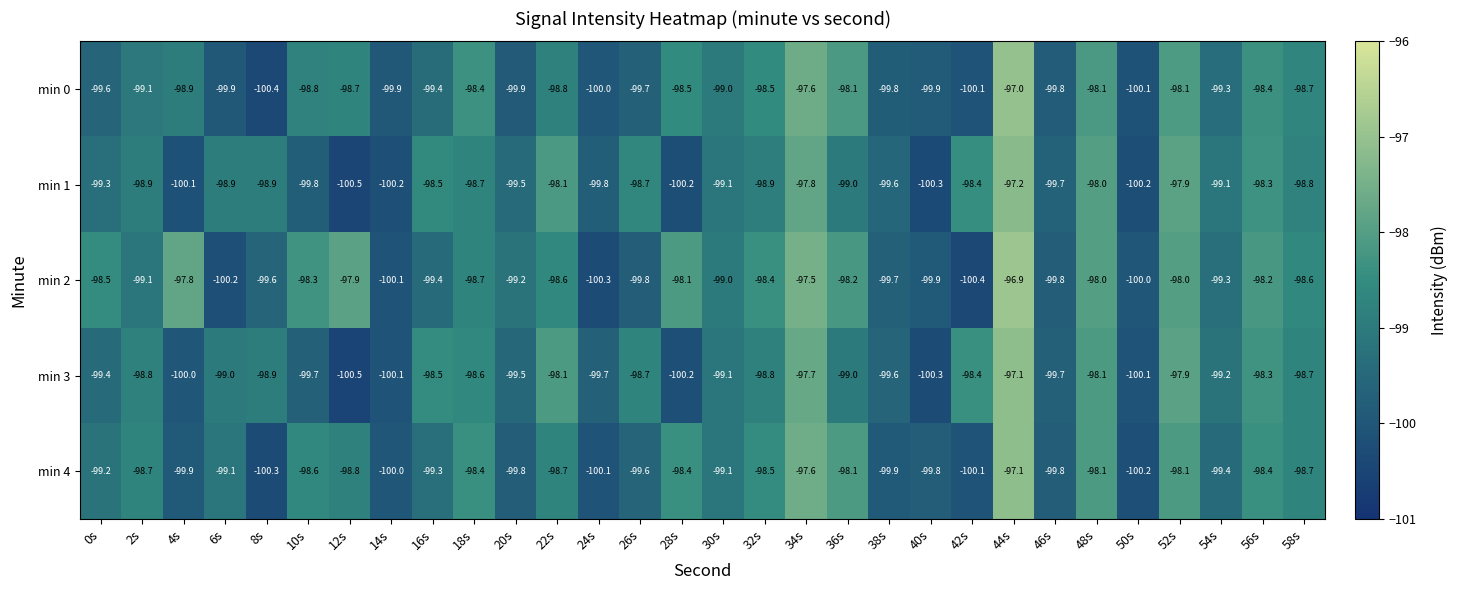

What is the spread (max minus min) of values at 30s?

0.1